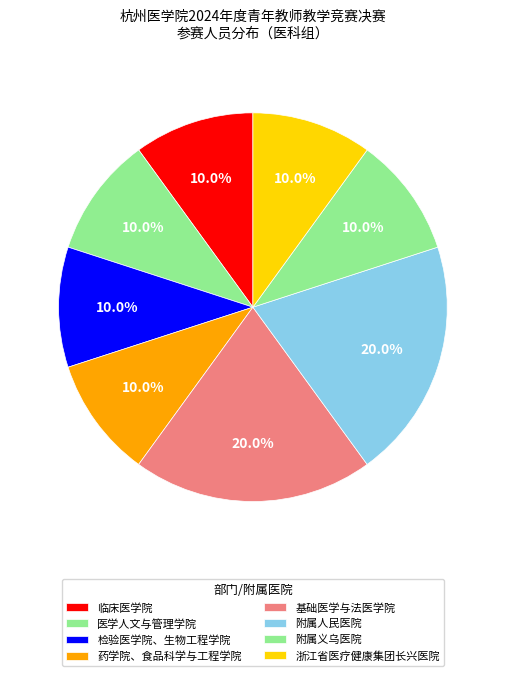

To the nearest percent, what is the average slice percentage?

11%